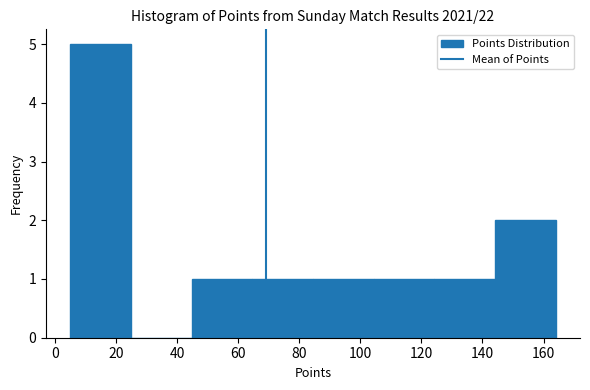

Reading left to right, transcribe this chart: for each bar, give the range it covers on the x-axis and its height. Neither the bar edges nor the heights are printed on the chart, so give them approximately, as read against the axes.

6 to 24: 5
24 to 44: 0
44 to 64: 1
64 to 84: 1
84 to 104: 1
104 to 124: 1
124 to 144: 1
144 to 164: 2